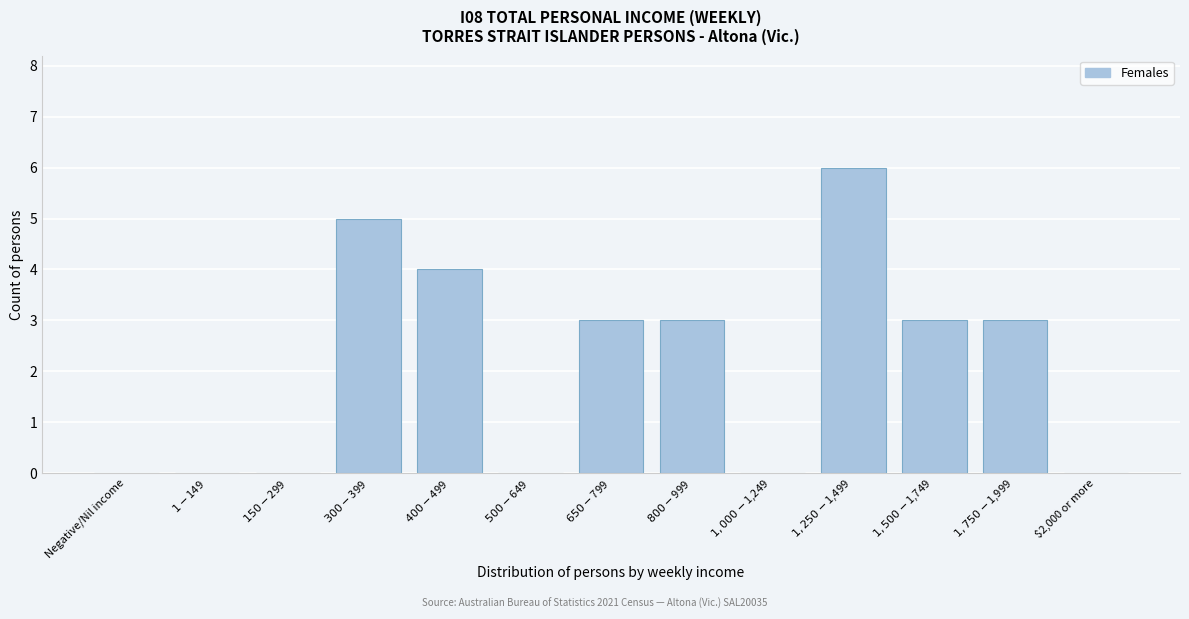

What is the maximum value shown in the chart?

6